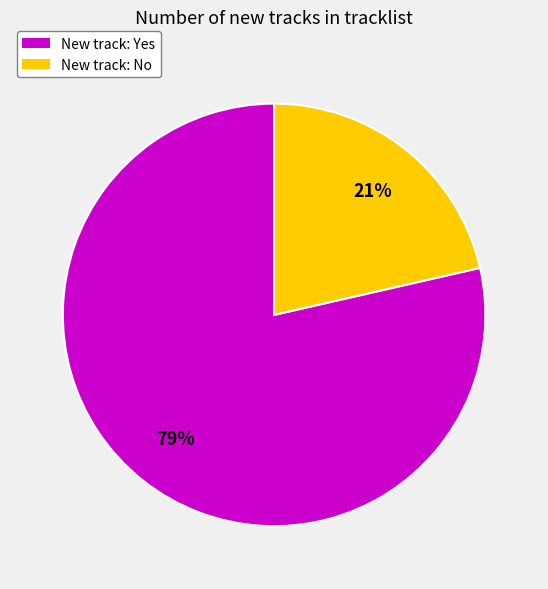

How many segments does this pie chart have?

2